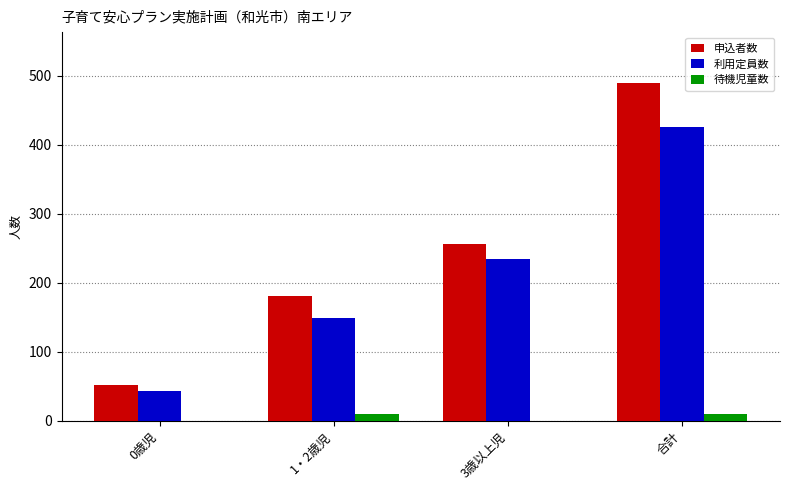

What is the greatest value displayed?

490